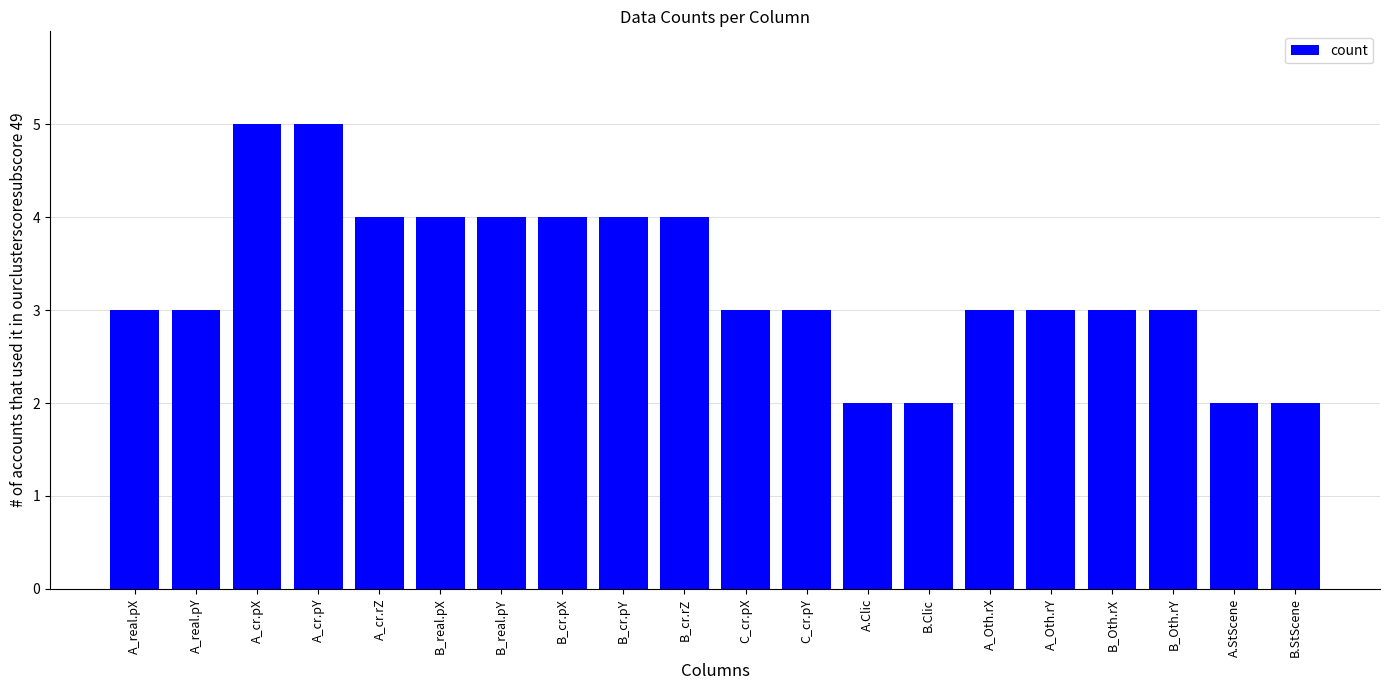

How many series are shown in this chart?

1